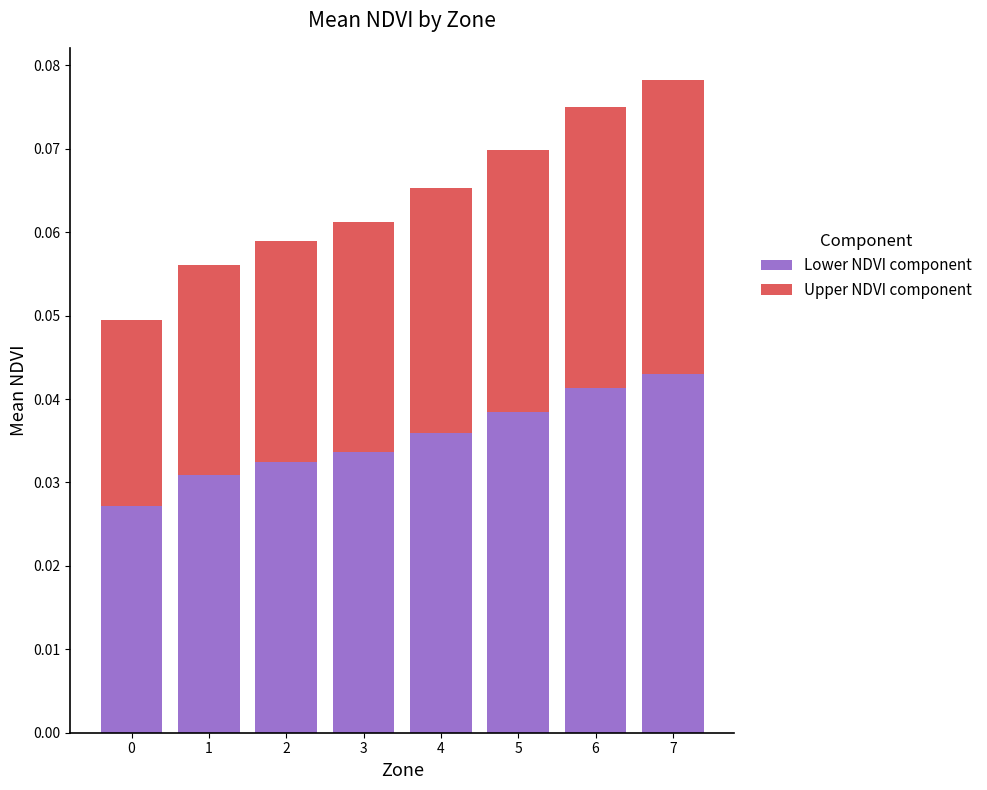

What are all the series names shown in the legend?

Lower NDVI component, Upper NDVI component